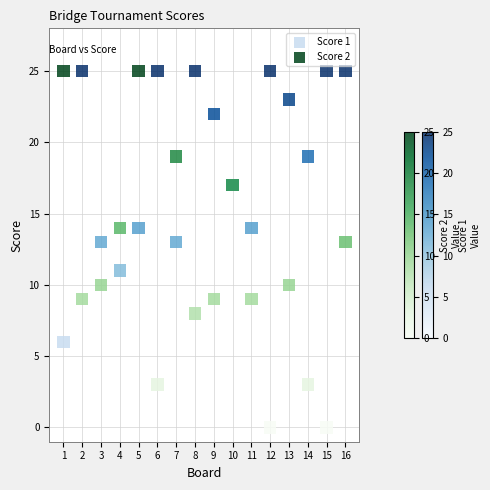

What is the X range (max minus min) for the scatter plot?

15